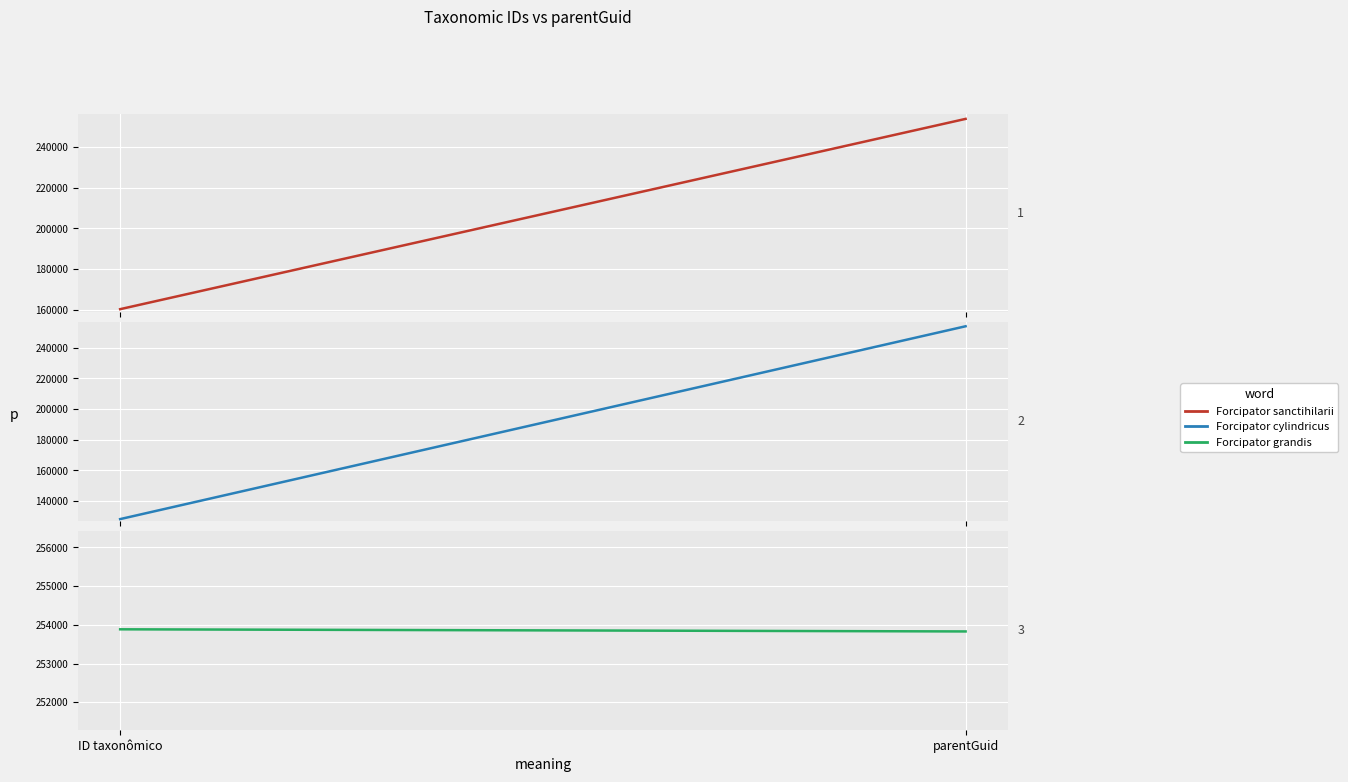

At which label is Forcipator sanctihilarii closest to 207068?

ID taxonômico